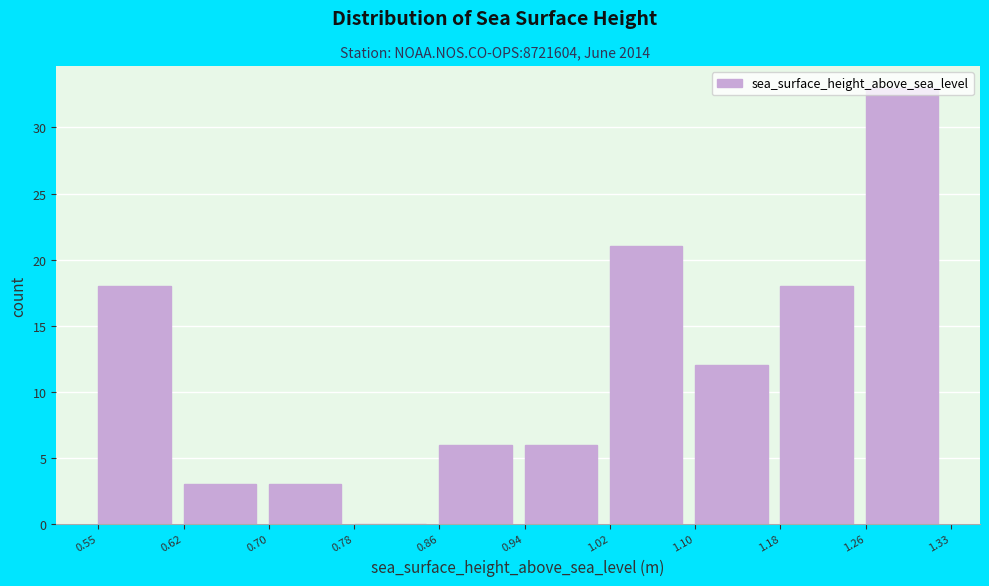

Reading left to right, transcribe this chart: for each bar, give the range it covers on the x-axis and its height. The values are not printed on the chart, so give them approximately, as read against the axis.

0.55 to 0.62: 18
0.62 to 0.70: 3
0.70 to 0.78: 3
0.78 to 0.86: 0
0.86 to 0.94: 6
0.94 to 1.02: 6
1.02 to 1.10: 21
1.10 to 1.18: 12
1.18 to 1.26: 18
1.26 to 1.33: 33